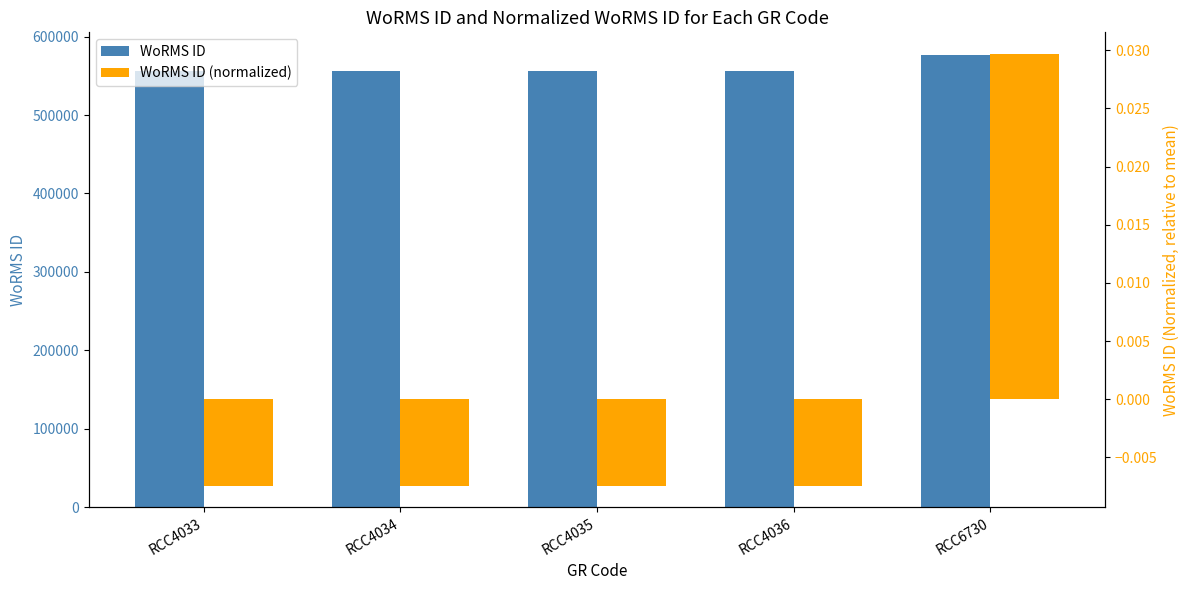

Which series has the largest total across all categories?

WoRMS ID